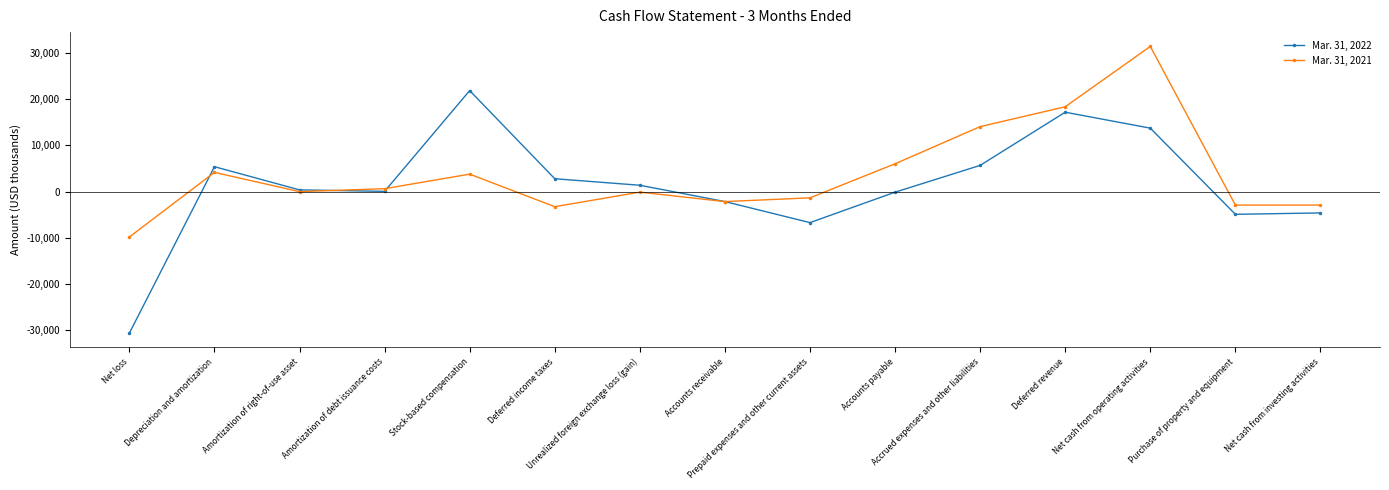

True or false: Mar. 31, 2021 has more than 2 points higher than both neighbors.

True